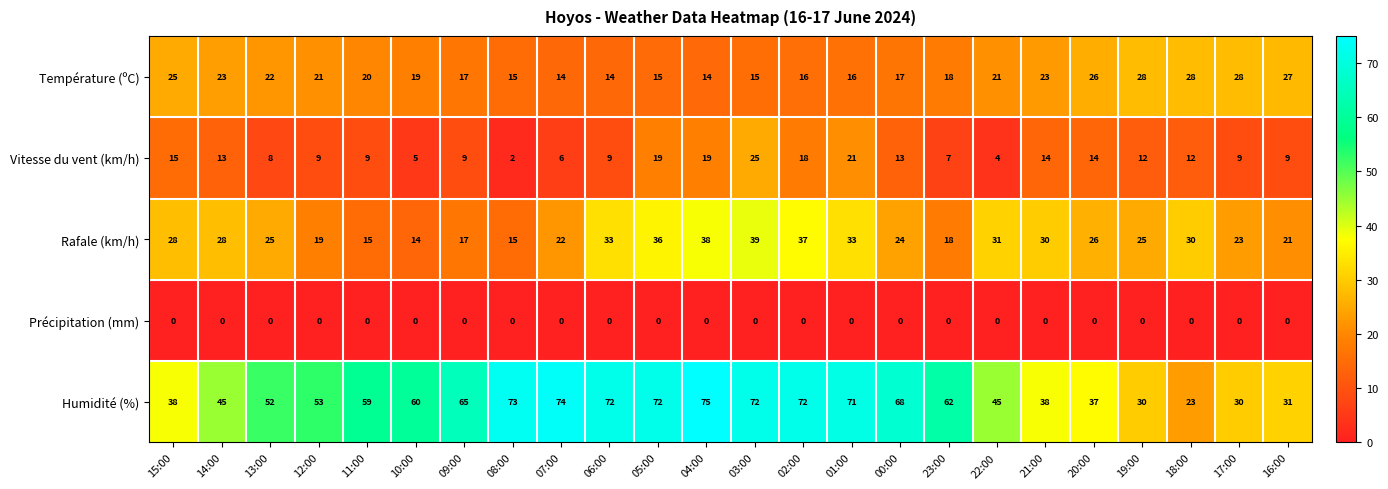

What is the difference between the maximum and second lowest values in the Vitesse du vent (km/h) series?

21